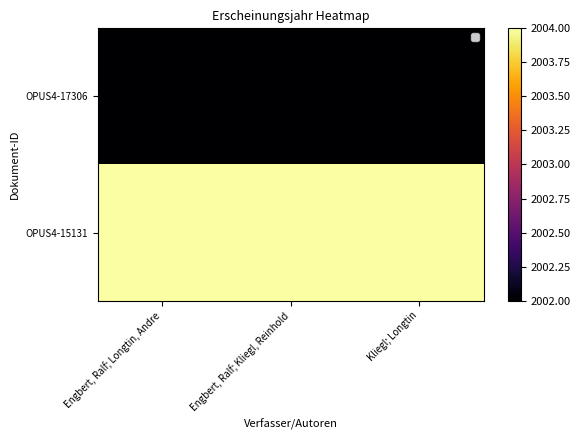

At Kliegl; Longtin, list the series in order from largest to smallest.

OPUS4-15131, OPUS4-17306